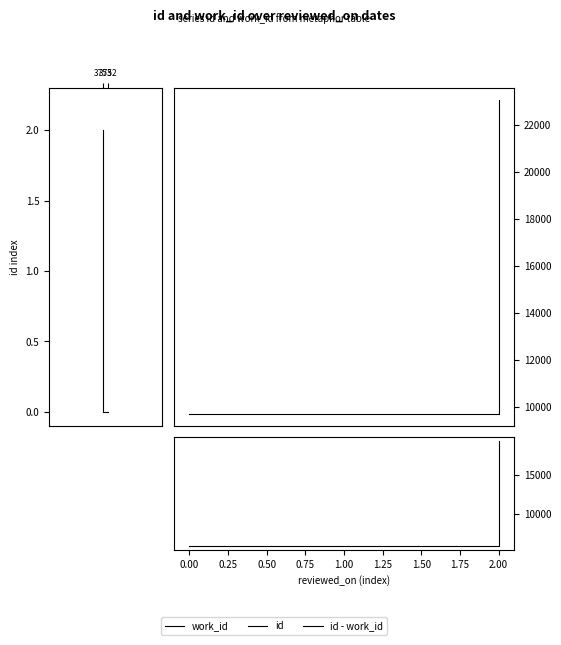

Count the number of data series in this chart.

3